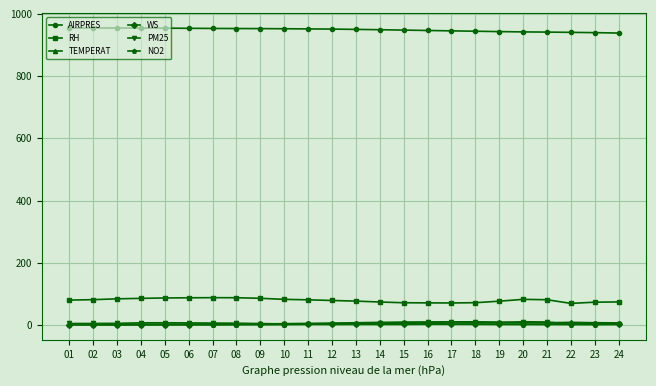

True or false: WS has more than 2 interior local peaks.

True